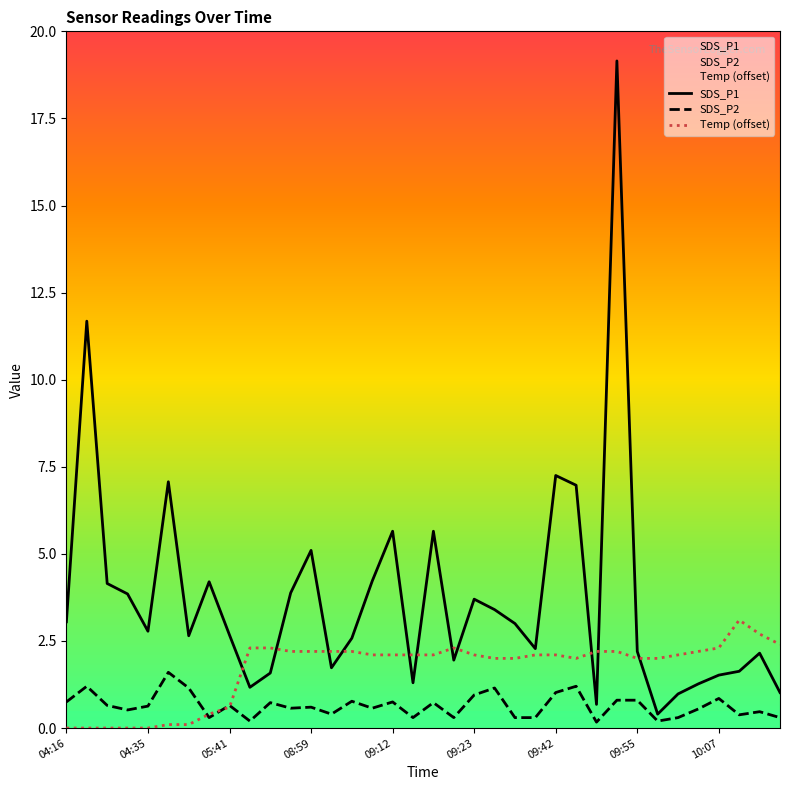

Which series has the largest range (max minus min)?

SDS_P1